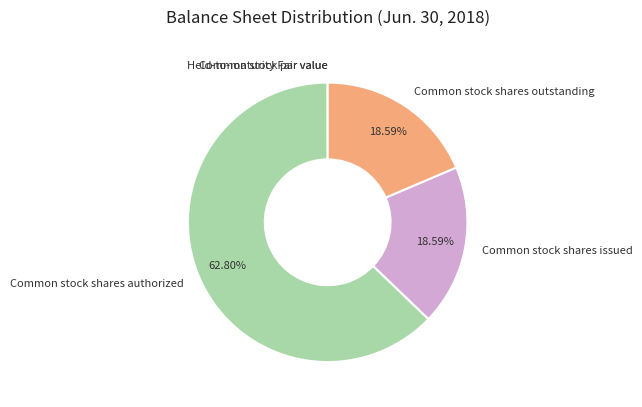

To the nearest percent, what portion does Common stock shares issued represent?

19%